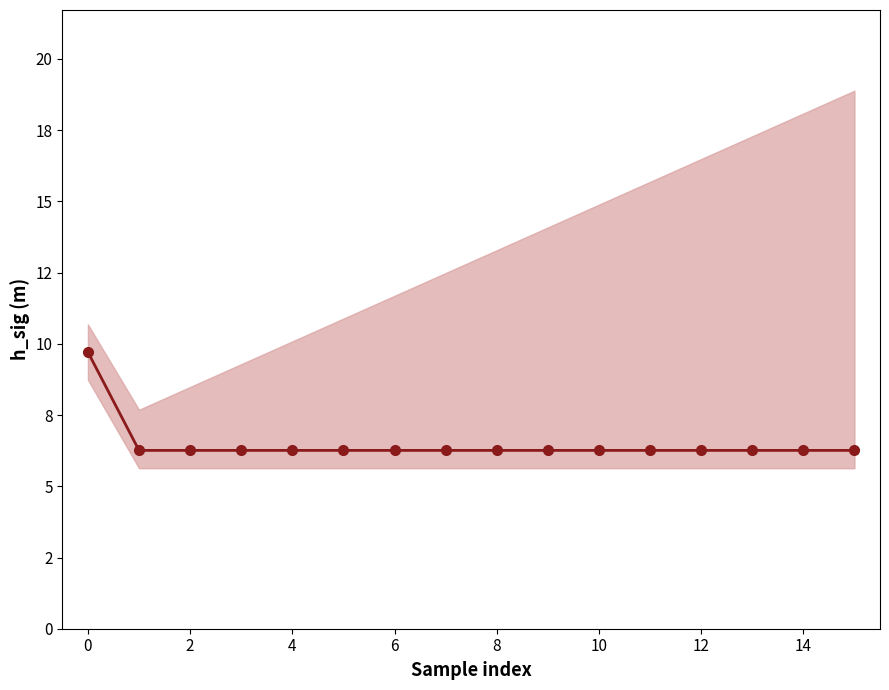

Which has a higher value, 12 or 10?

12